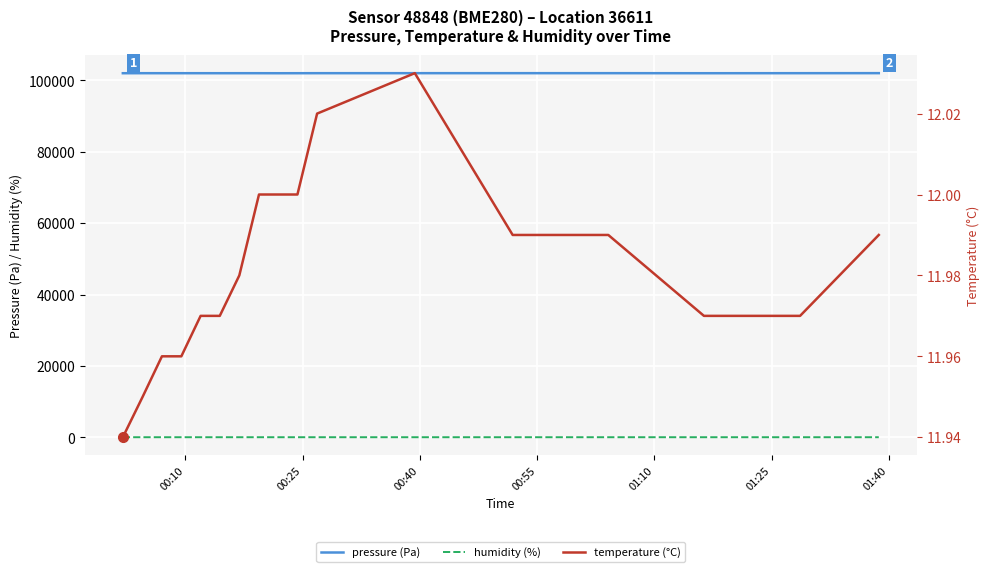

What is the minimum value for pressure (Pa)?

101987.9